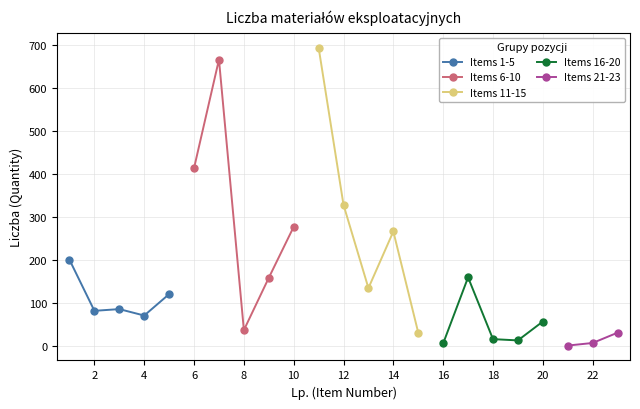

What is the greatest value displayed?

695